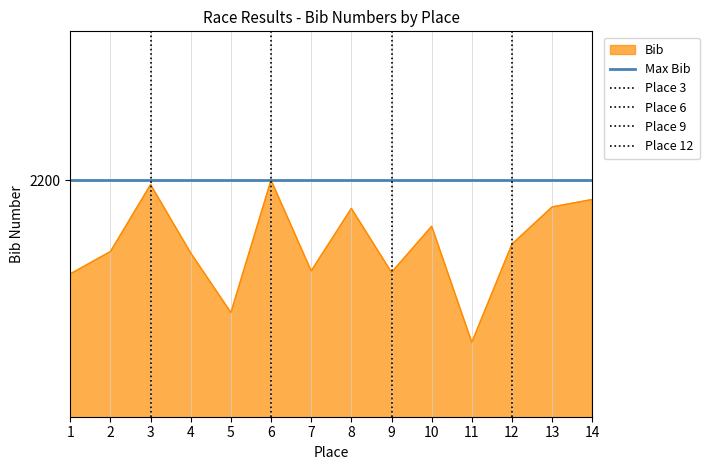

Which label corresponds to the smallest value in the chart?

11